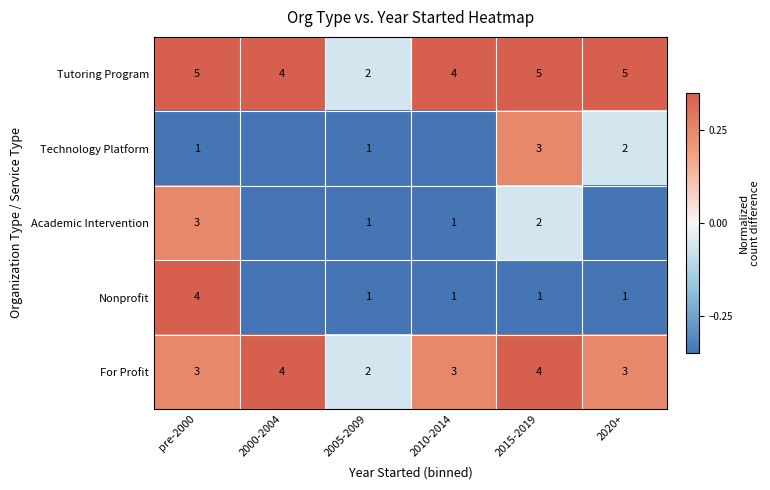

Between 2005-2009 and 2015-2019, which series saw the biggest shift?

Tutoring Program